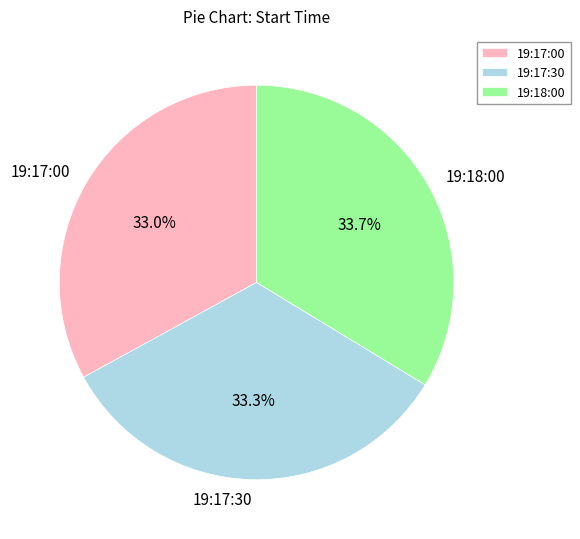

Approximately how many times larger is the value at 19:17:00 compared to 19:18:00?

1.0